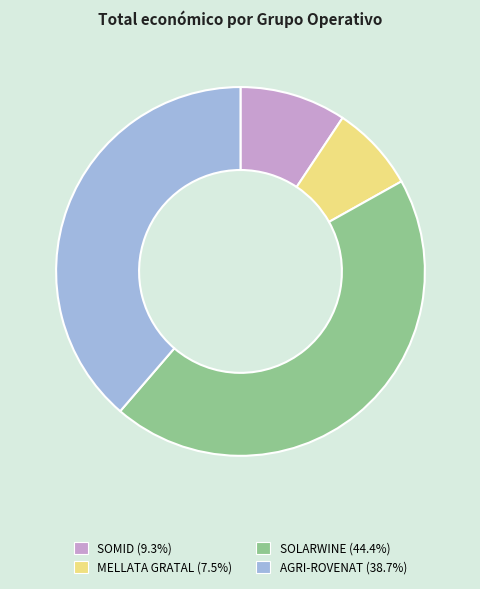

How many segments does this pie chart have?

4